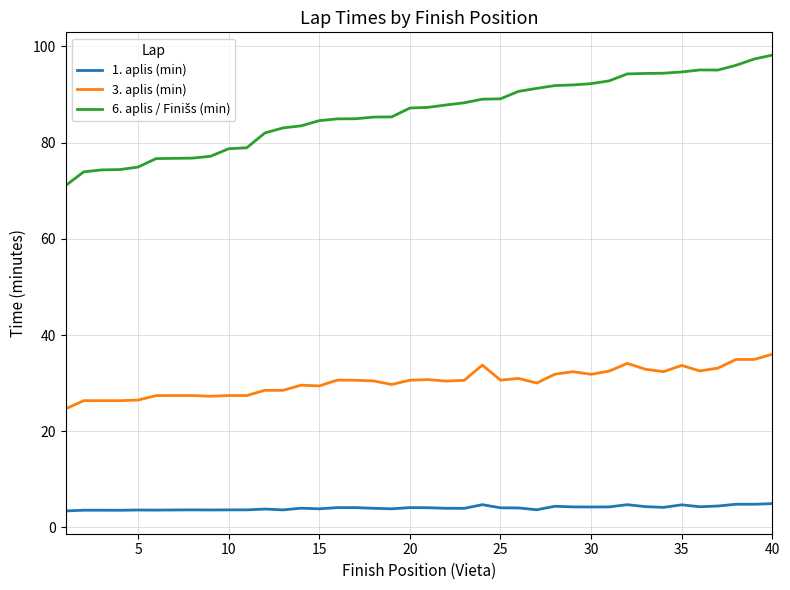

True or false: 1. aplis (min) and 3. aplis (min) cross at least once.

False